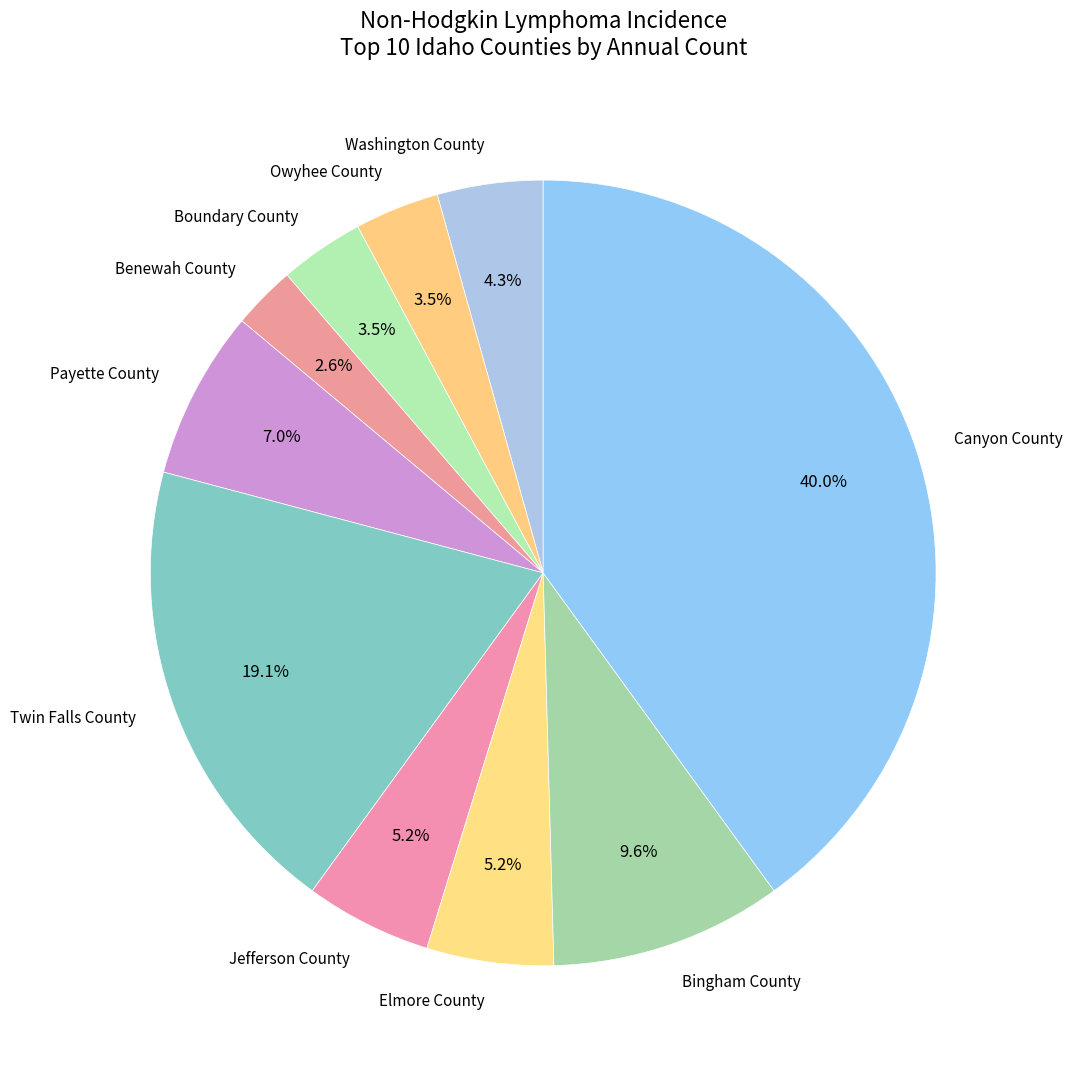

Approximately how many times larger is the value at Boundary County compared to Elmore County?

0.7